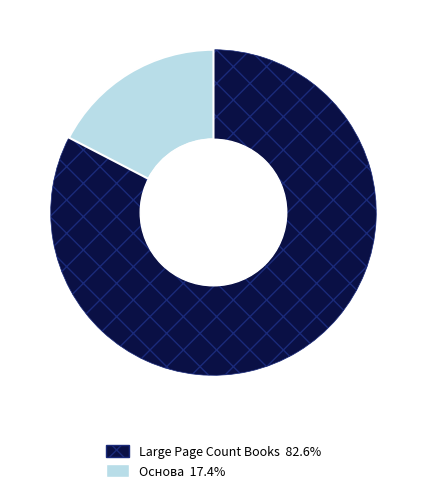

Does any single category account for the majority?

Yes